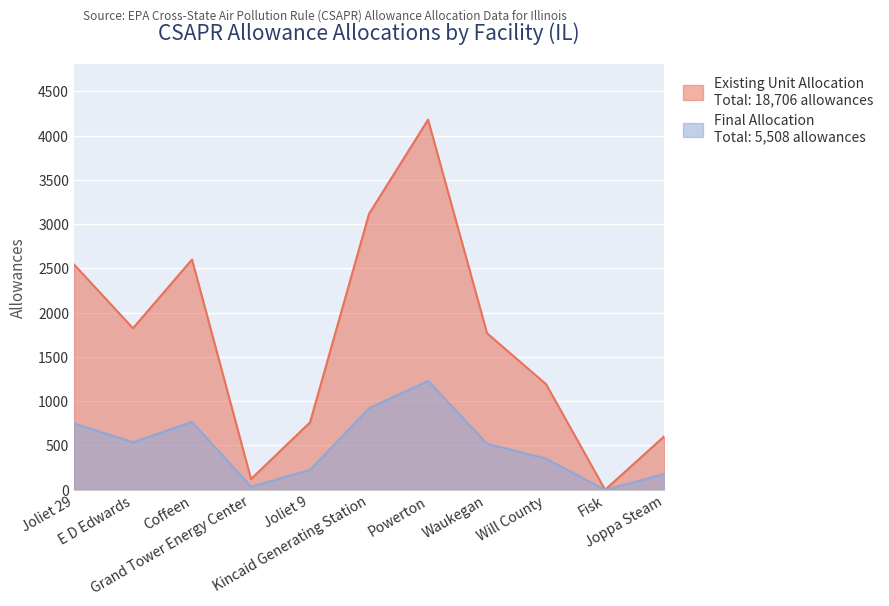

At which category is the sum across all series the highest?

Powerton